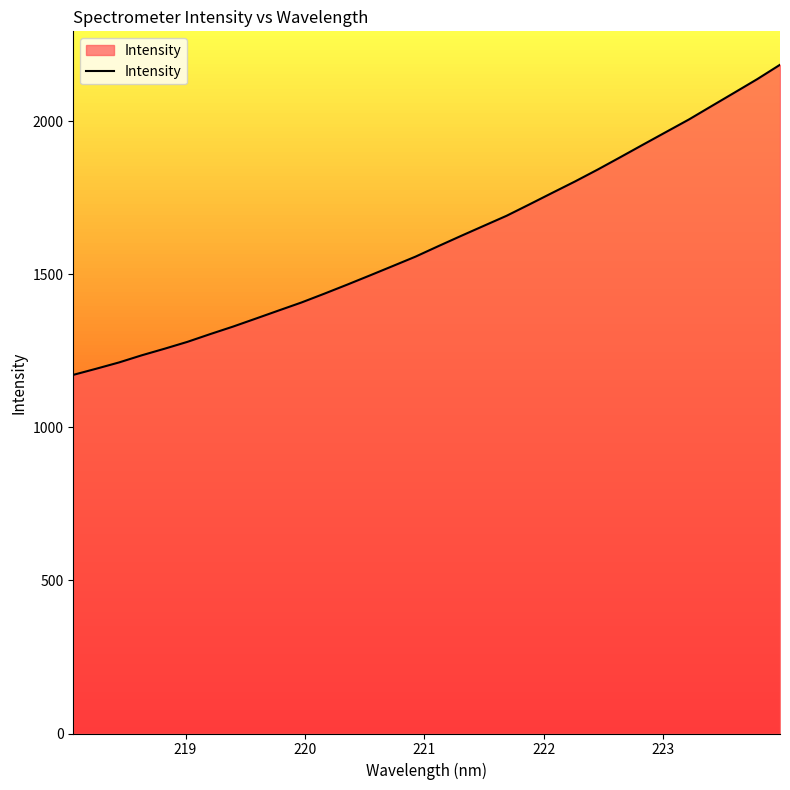

What is the maximum value shown in the chart?

2184.4